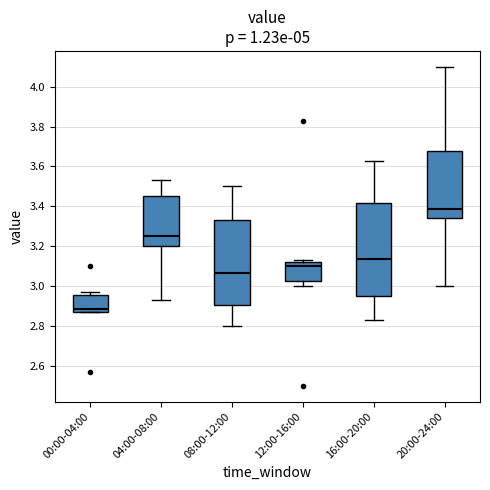

Which box is the tallest, from its lower edge to its upper edge?

16:00-20:00